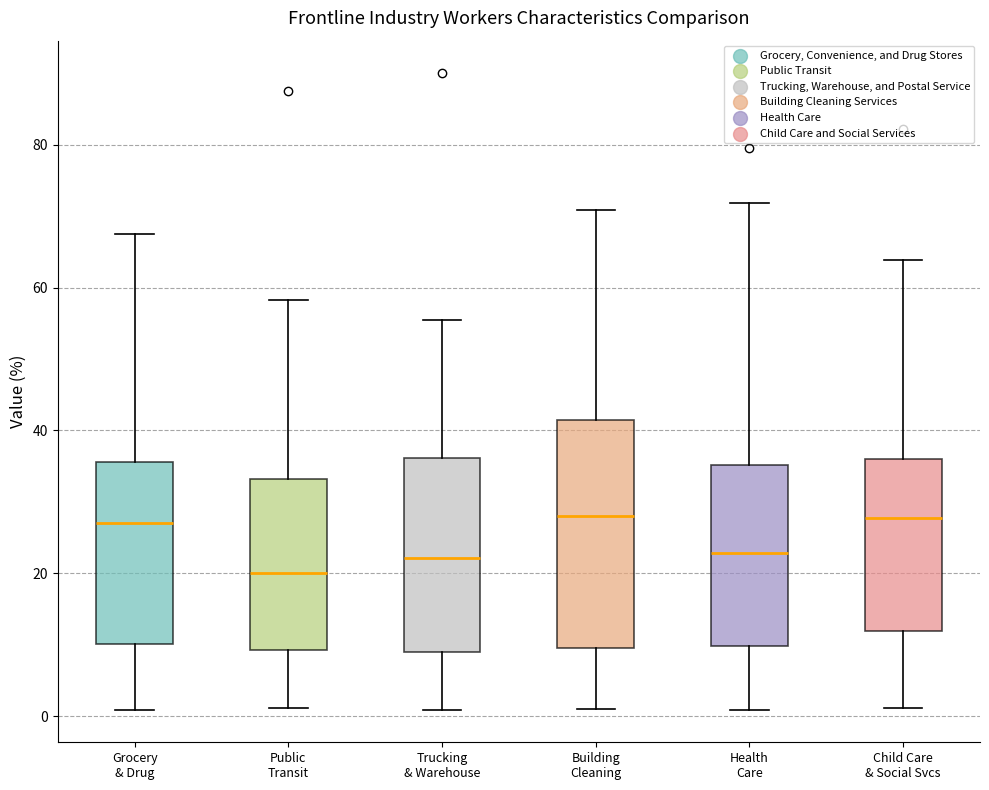

Reading left to right, transcribe this box plot: for each box, give where its median line is, the range the box spans, and where its two whiskers end, as read against the y-axis. The values are not printed on the chart, so give them approximately, as read against the axis.

Grocery & Drug: median 28, box 10 to 36, whiskers 0 to 68
Public Transit: median 20, box 10 to 34, whiskers 2 to 58
Trucking & Warehouse: median 22, box 8 to 36, whiskers 0 to 56
Building Cleaning: median 28, box 10 to 42, whiskers 2 to 70
Health Care: median 22, box 10 to 36, whiskers 0 to 72
Child Care & Social Svcs: median 28, box 12 to 36, whiskers 2 to 64